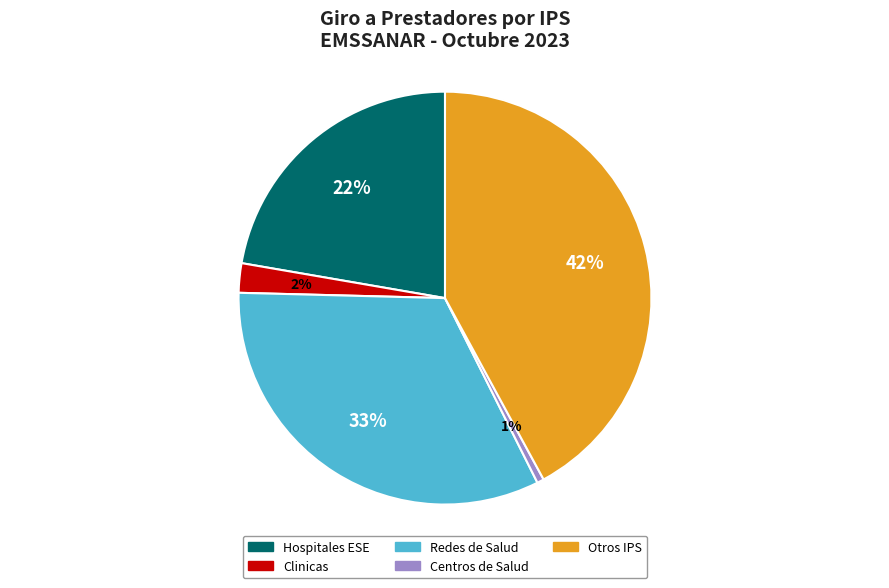

Is the sum of Centros de Salud and Otros IPS greater than half?

No